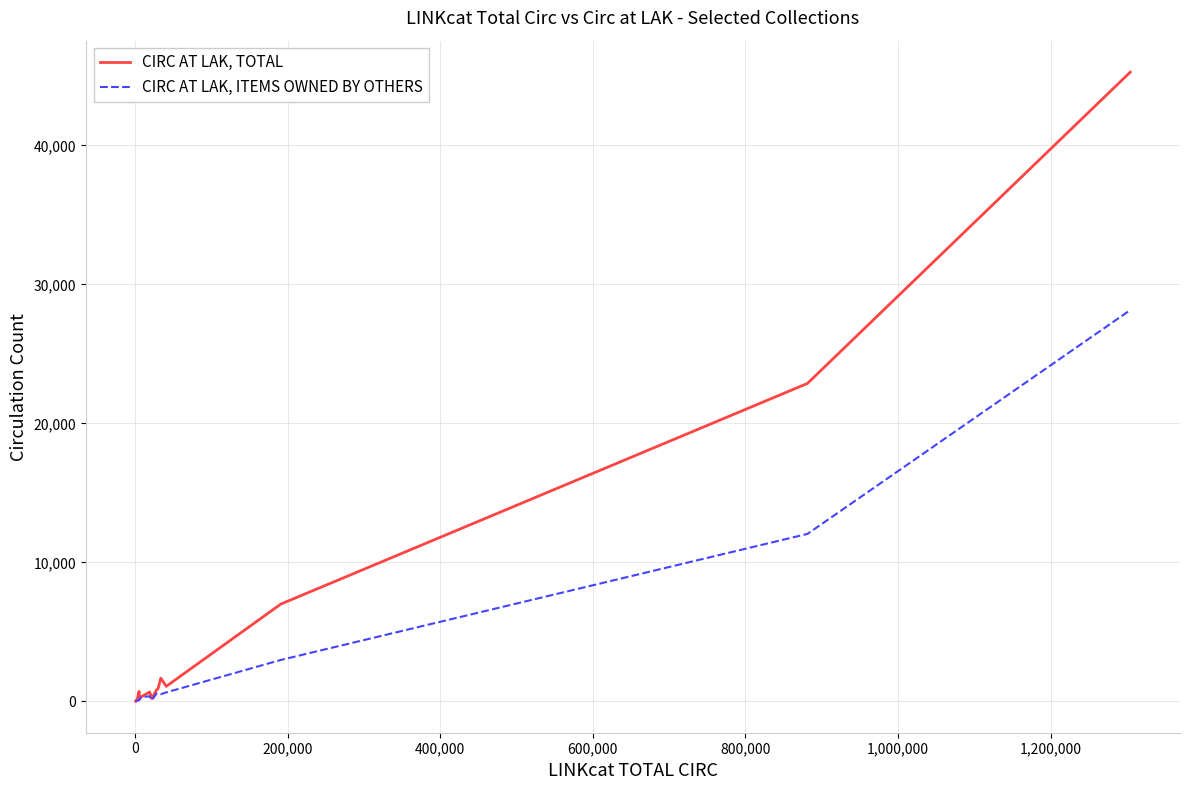

Which series has the widest spread of values?

CIRC AT LAK, TOTAL